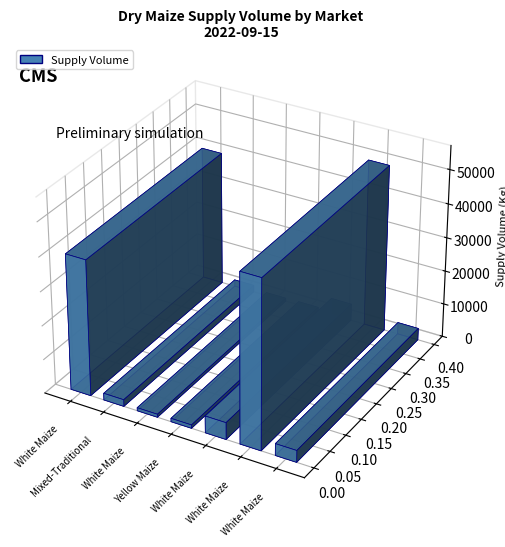

List the labels in order of value, largest first.

White Maize (Chepareria), White Maize (Tseikuru), White Maize (Ndhiwa), White Maize (Eldama Ravine), Mixed-Traditional (Kimilili), Yellow Maize (Ndhiwa), White Maize (Busia)